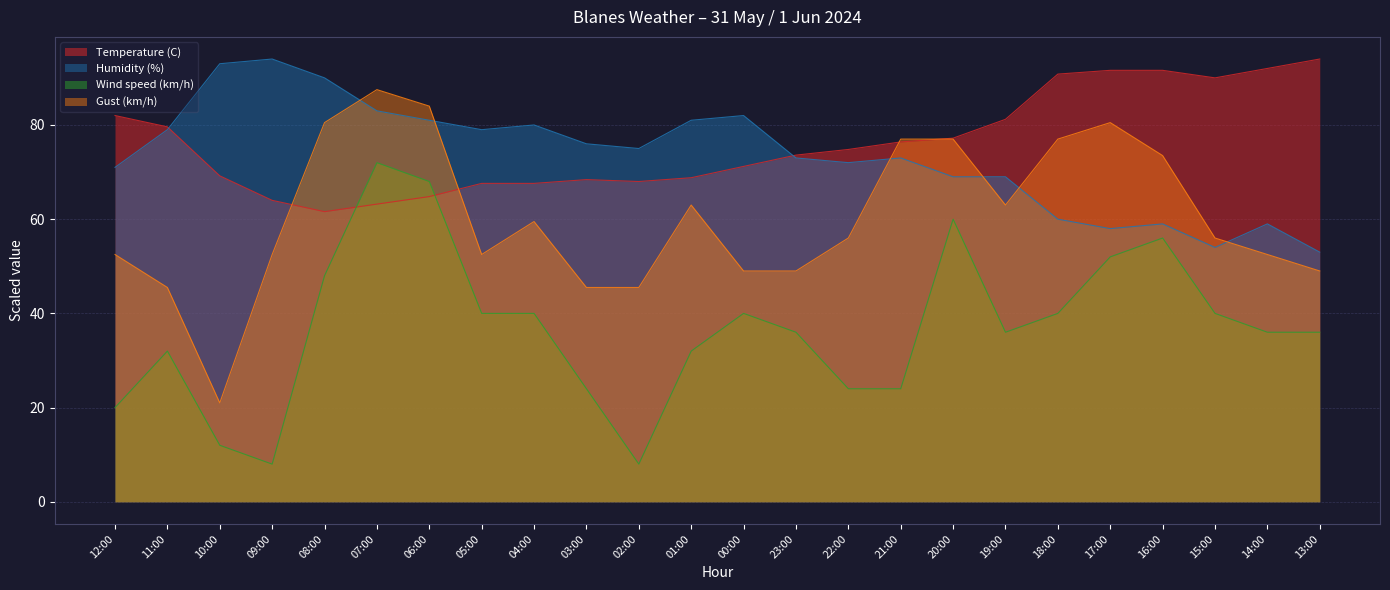

True or false: Humidity (%) has a value of 29.1 at 03:00.

False